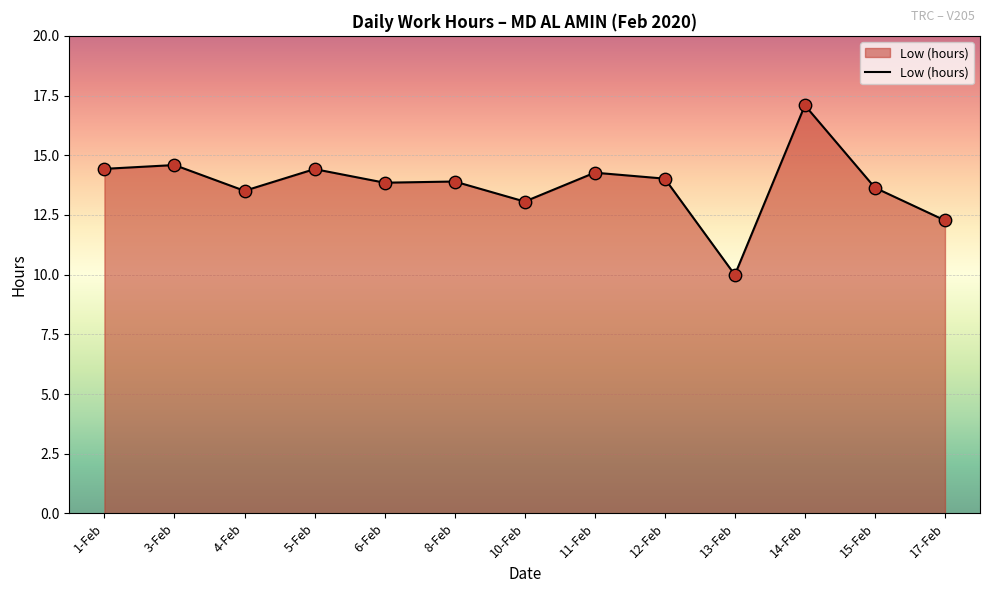

Approximately how many times larger is the value at 11-Feb compared to 12-Feb?

1.0